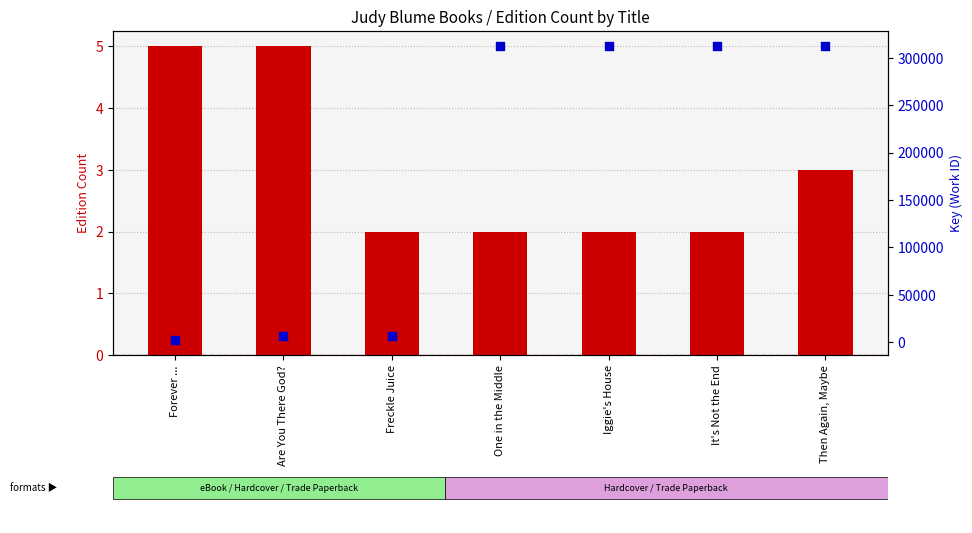

What are all the series names shown in the legend?

Format Count, Key (Work ID)